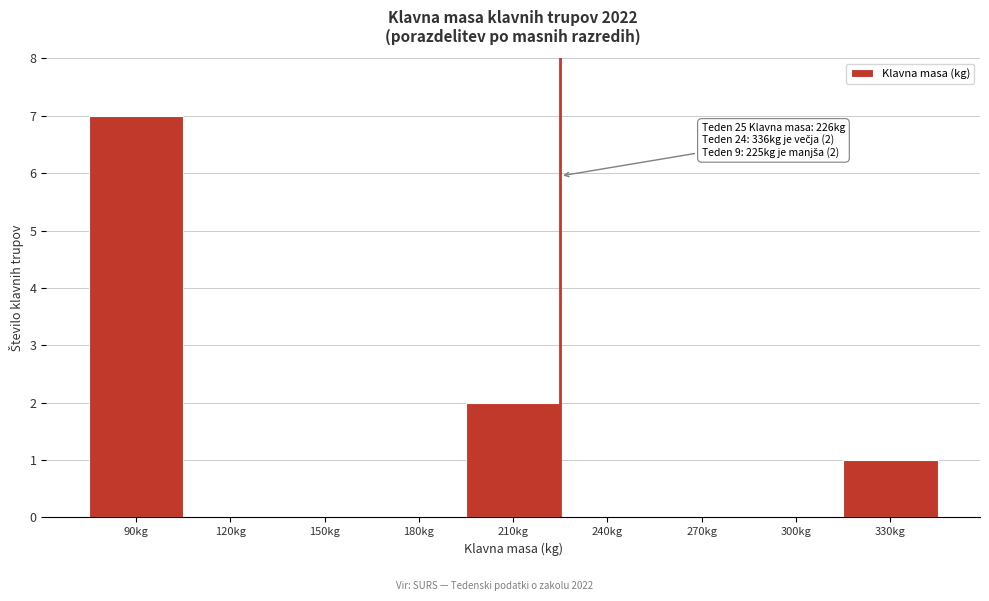

Reading left to right, what are all the values shown in this chart?

90kg=7	120kg=0	150kg=0	180kg=0	210kg=2	240kg=0	270kg=0	300kg=0	330kg=1